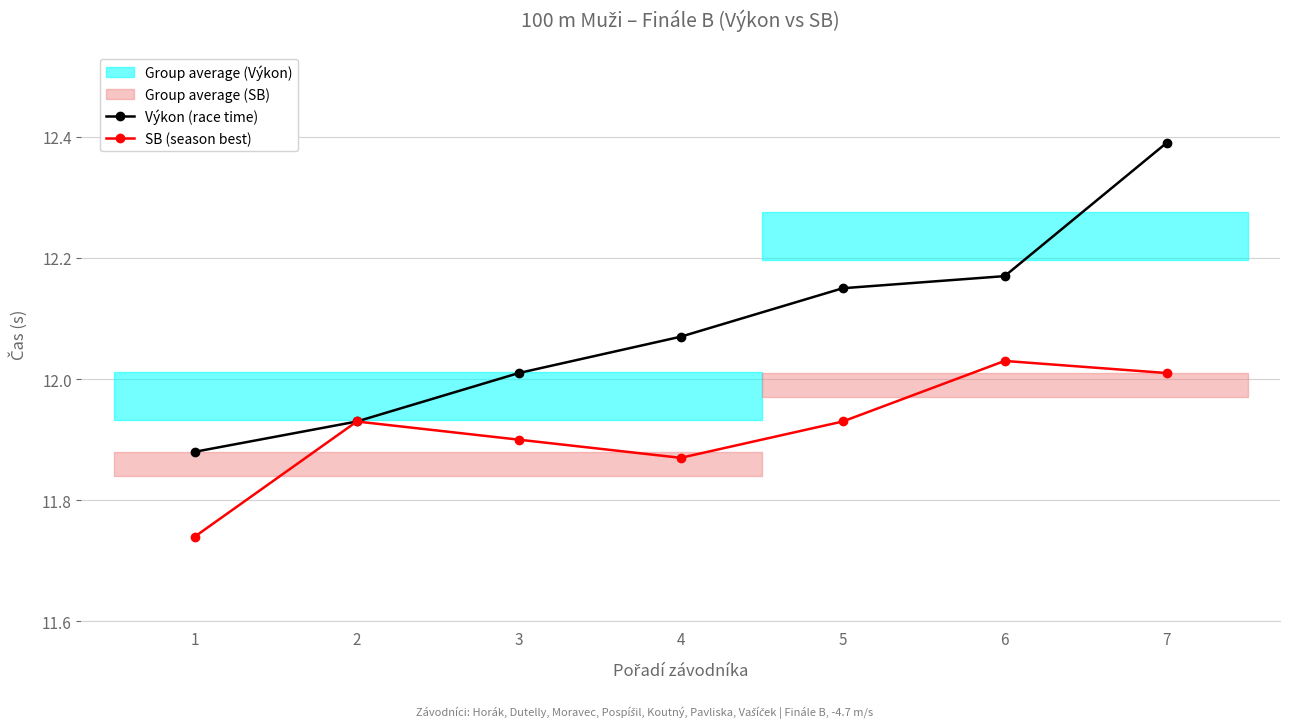

Is this an area chart (filled region under the line)?

No